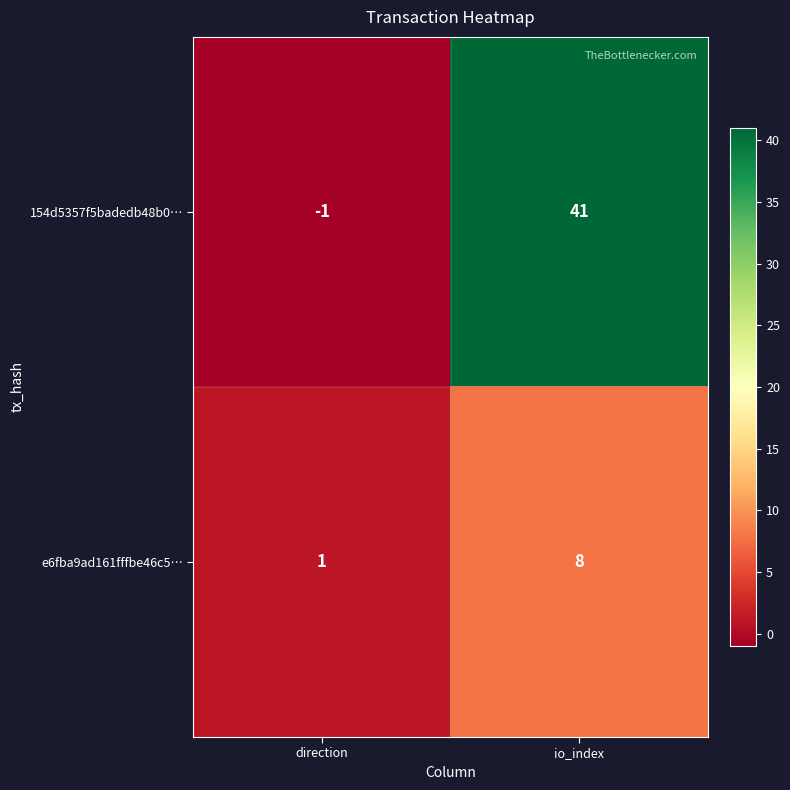

Which series has the largest range (max minus min)?

154d5357f5badedb48b0…